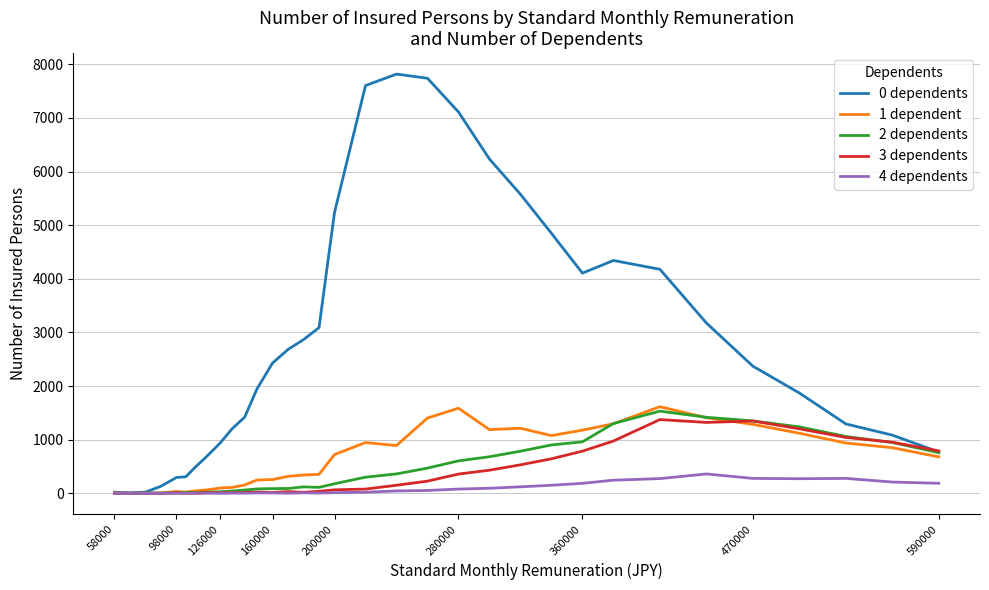

Is this an area chart (filled region under the line)?

No